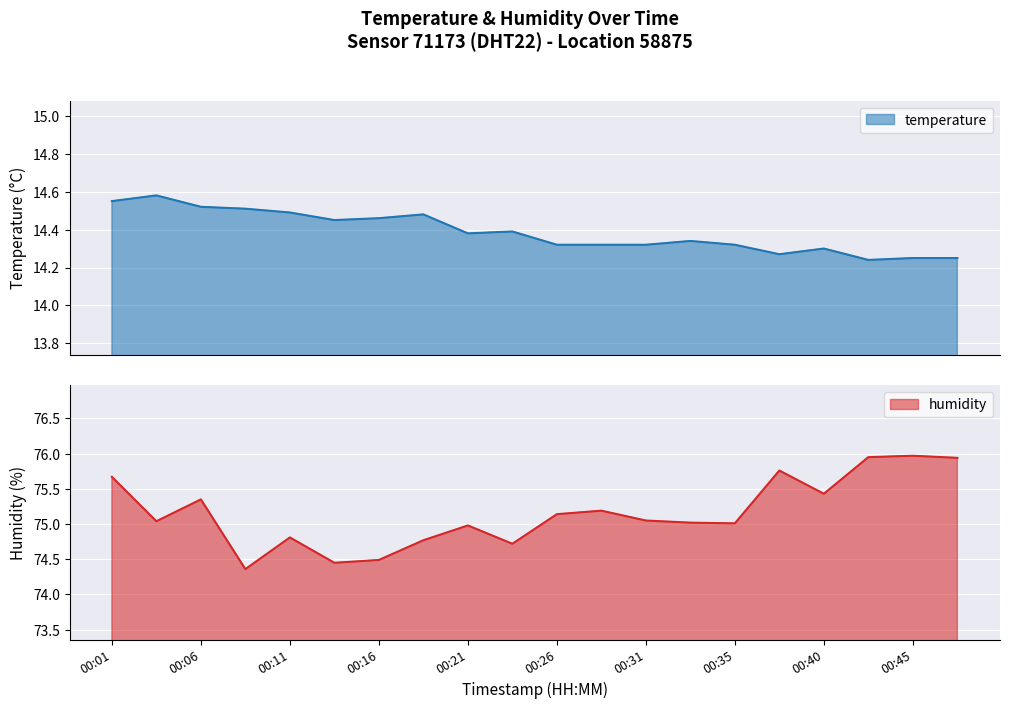

Reading right to left, transcribe all the data shown in this chart.

temperature: 00:48=14.2	00:45=14.2	00:43=14.2	00:40=14.3	00:38=14.3	00:35=14.3	00:33=14.3	00:31=14.3	00:28=14.3	00:26=14.3	00:23=14.4	00:21=14.4	00:18=14.5	00:16=14.5	00:14=14.4	00:11=14.5	00:09=14.5	00:06=14.5	00:04=14.6	00:01=14.6
humidity: 00:48=75.9	00:45=76.0	00:43=76.0	00:40=75.4	00:38=75.8	00:35=75.0	00:33=75.0	00:31=75.0	00:28=75.2	00:26=75.1	00:23=74.7	00:21=75.0	00:18=74.8	00:16=74.5	00:14=74.5	00:11=74.8	00:09=74.4	00:06=75.3	00:04=75.0	00:01=75.7